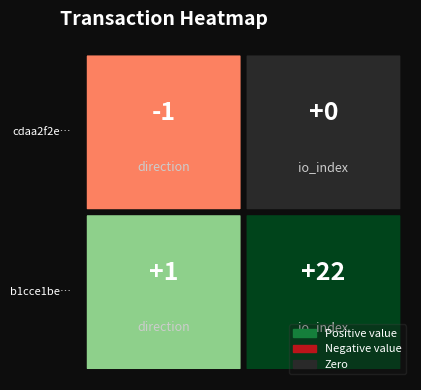

List the series in order of their peak value, lowest first.

cdaa2f2ef27878cd059fa84643895cc47917787, b1cce1beb091232136fdb3f8bc2de94c4892fb8